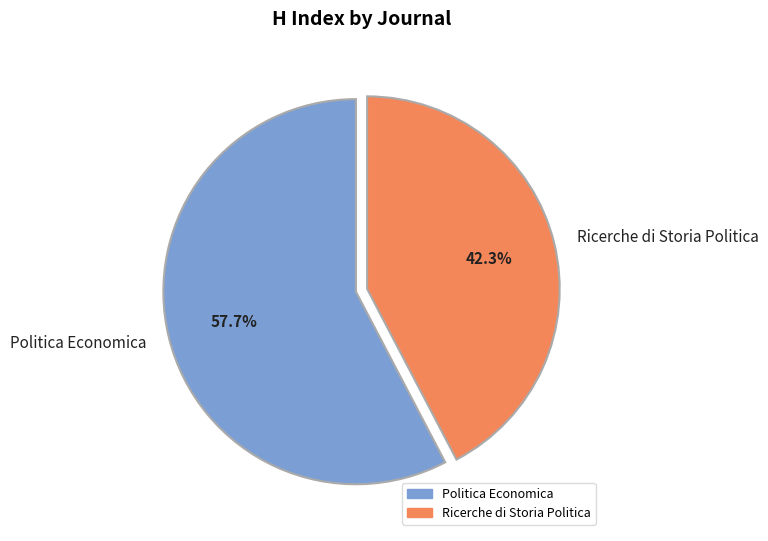

To the nearest percent, what is the average slice percentage?

50%